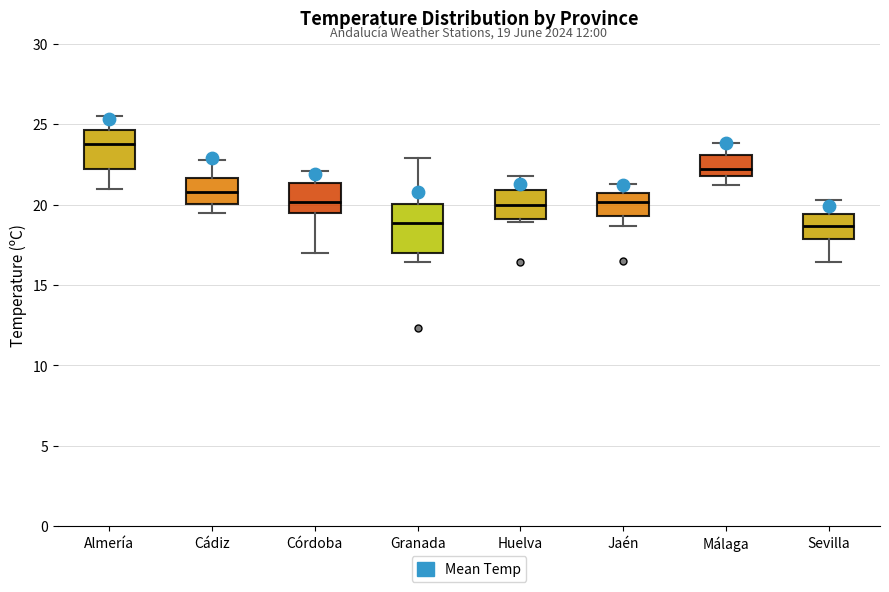

Which box is the tallest, from its lower edge to its upper edge?

Granada